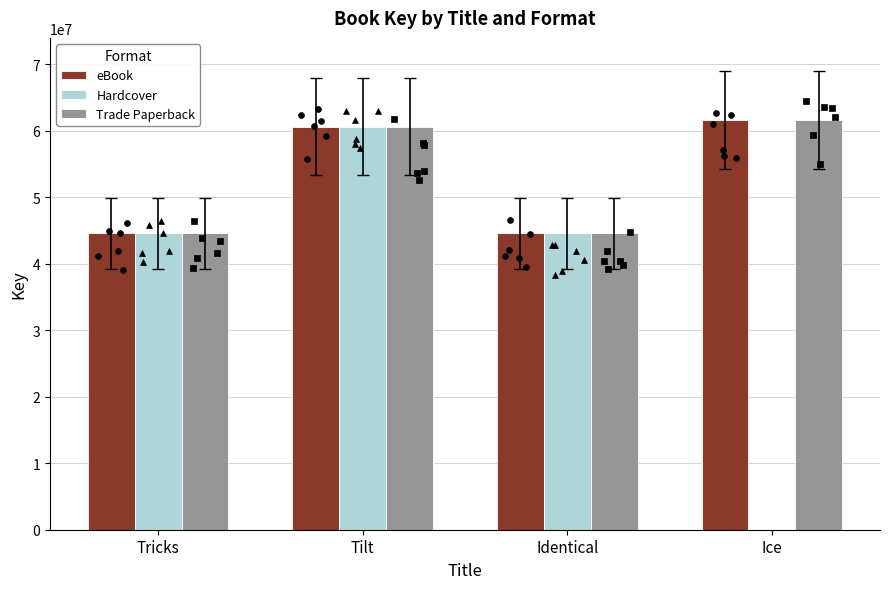

Is the value of eBook at Identical greater than the value of Hardcover at Ice?

Yes